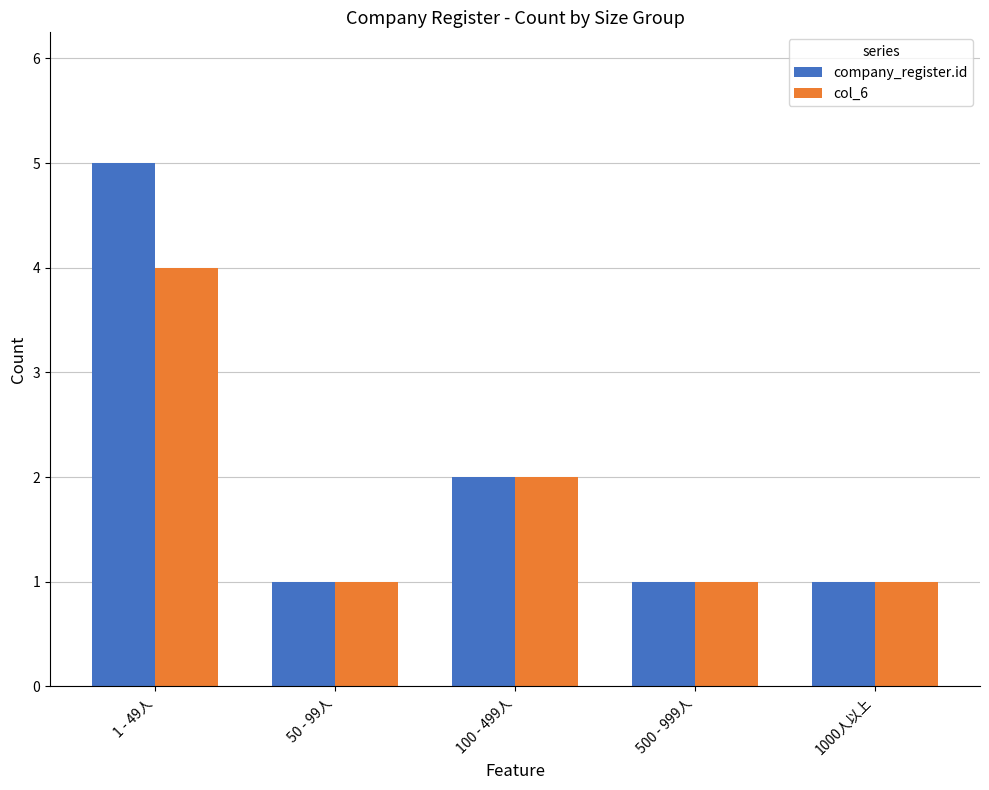

Read the company_register.id value at 500 - 999人.

1